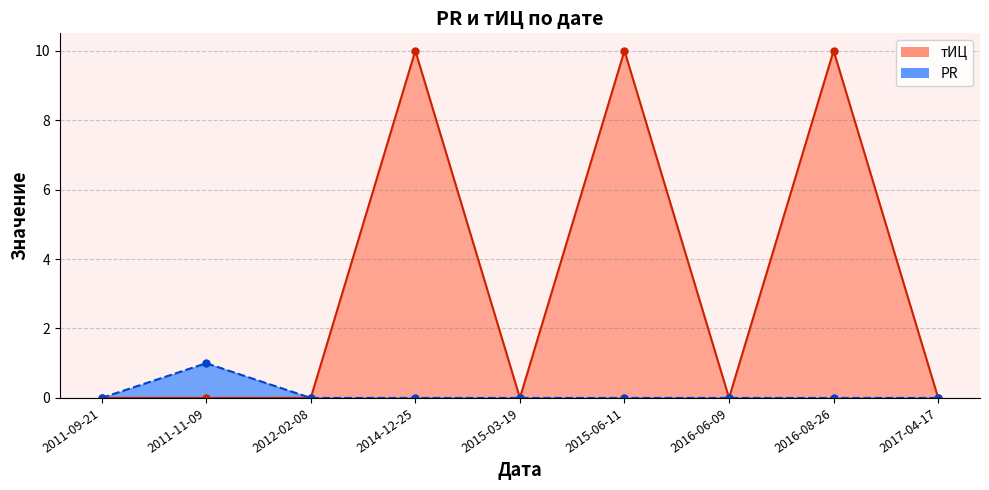

Reading left to right, extract all data points from this chart.

PR: 0	1	0	0	0	0	0	0	0
тИЦ: 0	0	0	10	0	10	0	10	0